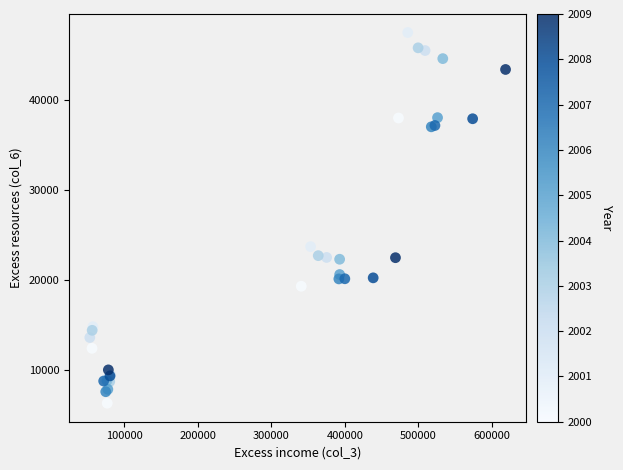

What Y value in the scatter plot is closest to 26900?

23700